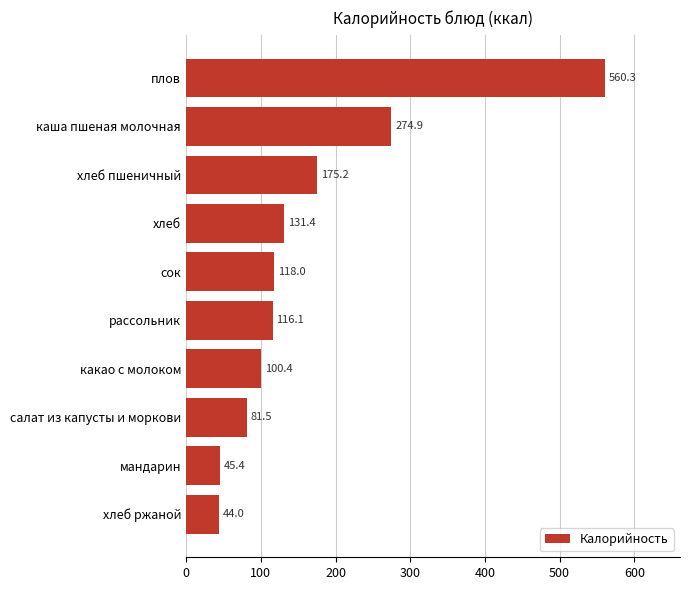

Where is the data nearest to the value 302?

каша пшеная молочная